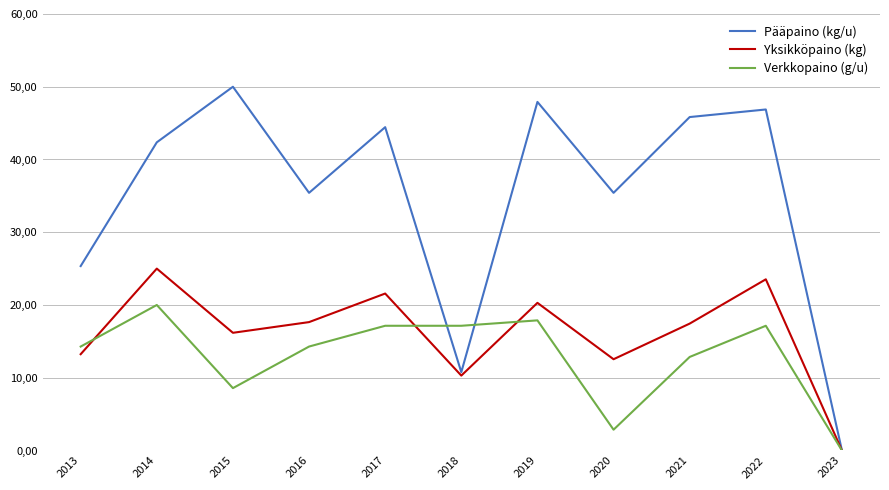

At how many categories does at least one series exceed 28?

8